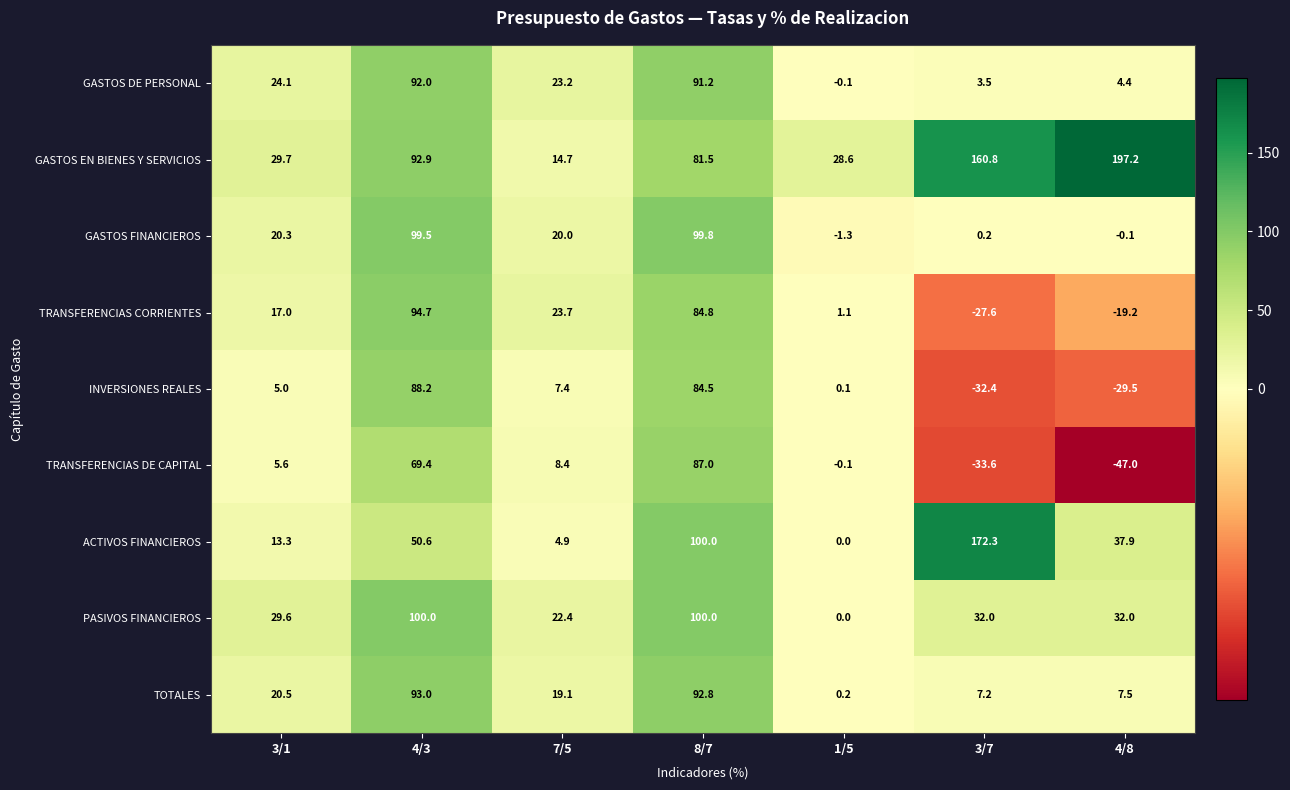

Which category has the lowest value across all series?

4/8